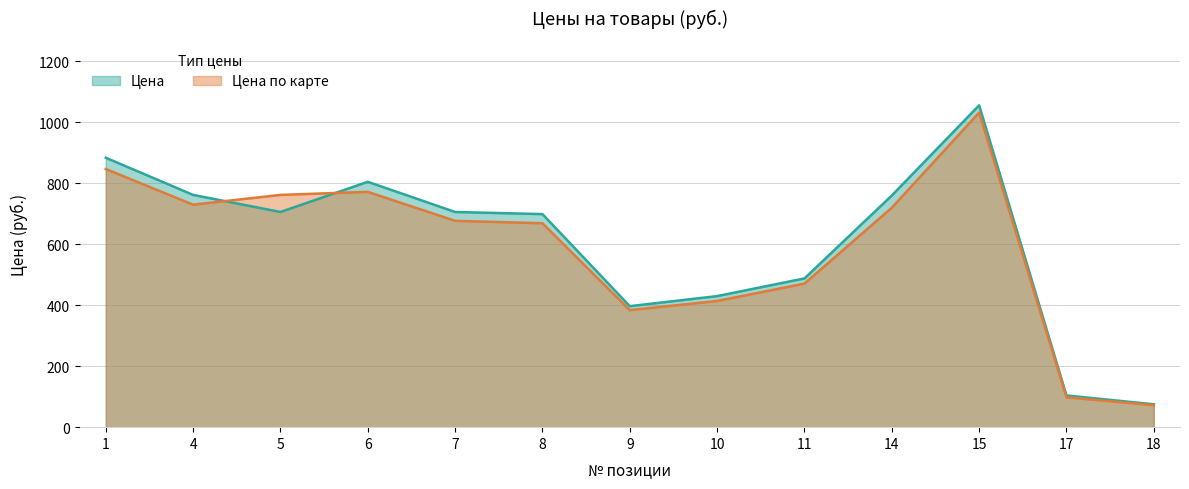

The value of Цена at 9 is 397. True or false?

True